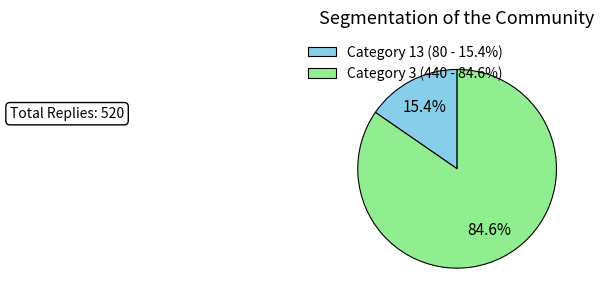

Count the number of slices in the pie.

2